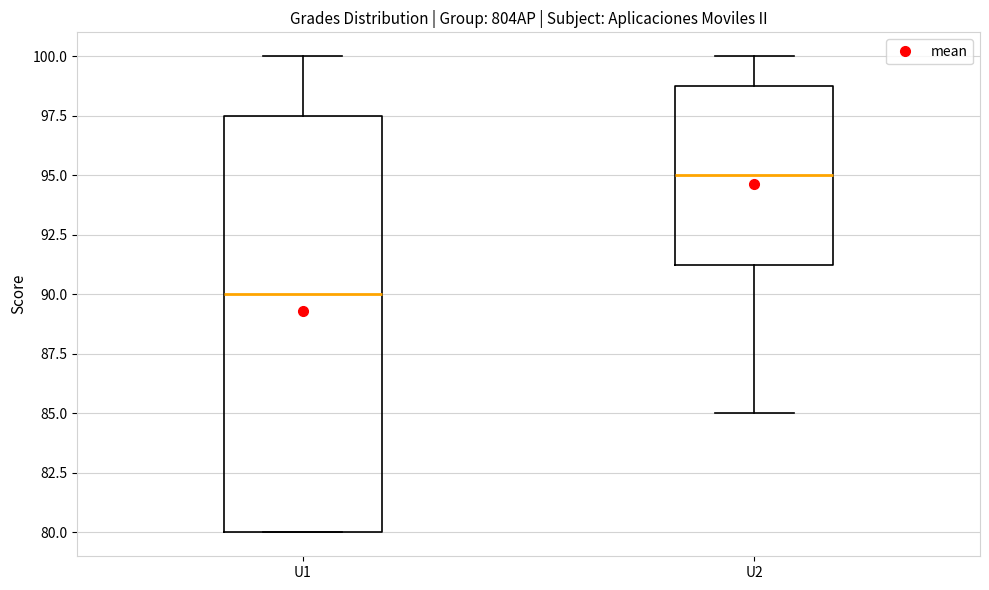

Reading left to right, read every box against the y-axis: the position of its median line, the range the box covers, and the ends of its whiskers. The values are not printed on the chart, so give them approximately, as read against the axis.

U1: median 90.0, box 80.0 to 97.5, whiskers 80.0 to 100.0
U2: median 95.0, box 91.5 to 99.0, whiskers 85.0 to 100.0